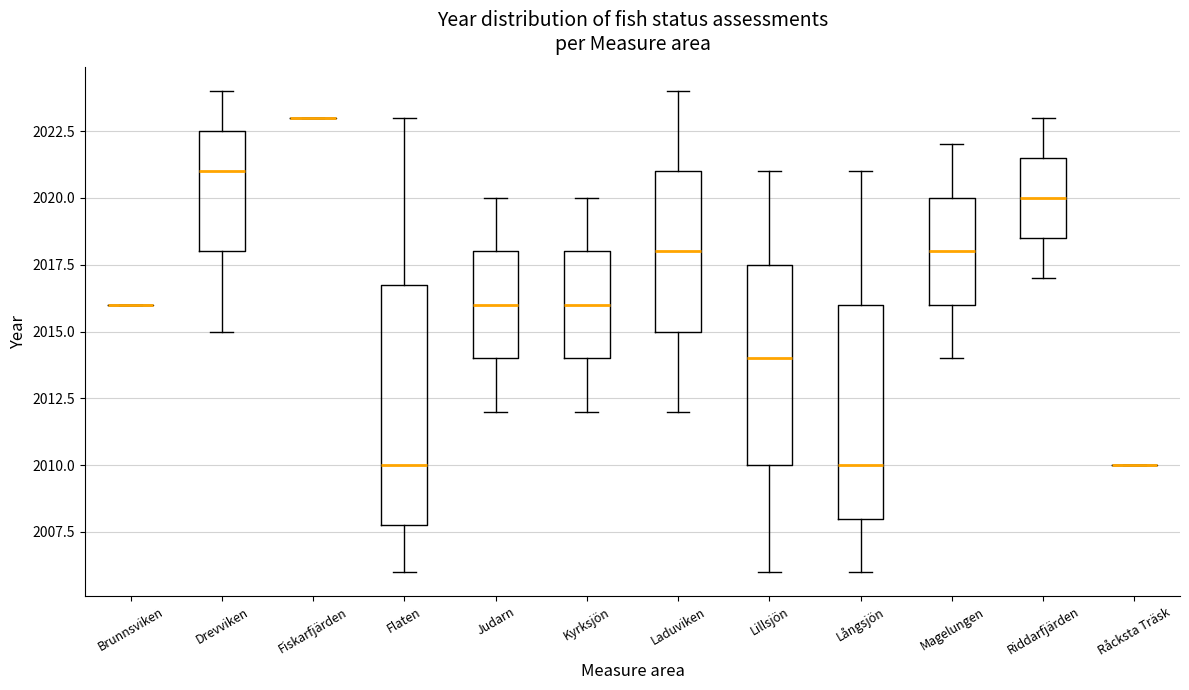

Reading left to right, read every box against the y-axis: the position of its median line, the range the box covers, and the ends of its whiskers. The values are not printed on the chart, so give them approximately, as read against the axis.

Brunnsviken: box collapsed to a line at 2016.0, whiskers 2016.0 to 2016.0
Drevviken: median 2021.0, box 2018.0 to 2022.5, whiskers 2015.0 to 2024.0
Fiskarfjärden: box collapsed to a line at 2023.0, whiskers 2023.0 to 2023.0
Flaten: median 2010.0, box 2008.0 to 2017.0, whiskers 2006.0 to 2023.0
Judarn: median 2016.0, box 2014.0 to 2018.0, whiskers 2012.0 to 2020.0
Kyrksjön: median 2016.0, box 2014.0 to 2018.0, whiskers 2012.0 to 2020.0
Laduviken: median 2018.0, box 2015.0 to 2021.0, whiskers 2012.0 to 2024.0
Lillsjön: median 2014.0, box 2010.0 to 2017.5, whiskers 2006.0 to 2021.0
Långsjön: median 2010.0, box 2008.0 to 2016.0, whiskers 2006.0 to 2021.0
Magelungen: median 2018.0, box 2016.0 to 2020.0, whiskers 2014.0 to 2022.0
Riddarfjärden: median 2020.0, box 2018.5 to 2021.5, whiskers 2017.0 to 2023.0
Råcksta Träsk: box collapsed to a line at 2010.0, whiskers 2010.0 to 2010.0